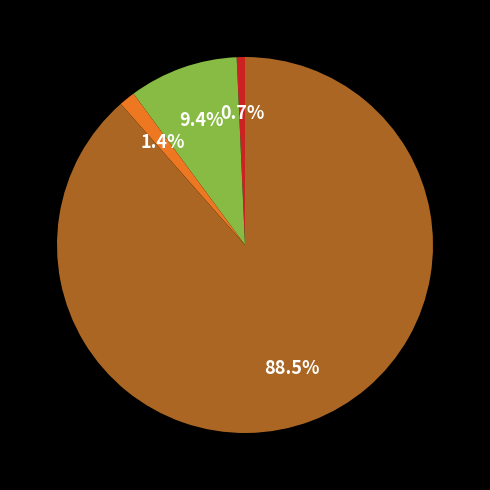

Does any single category account for the majority?

Yes